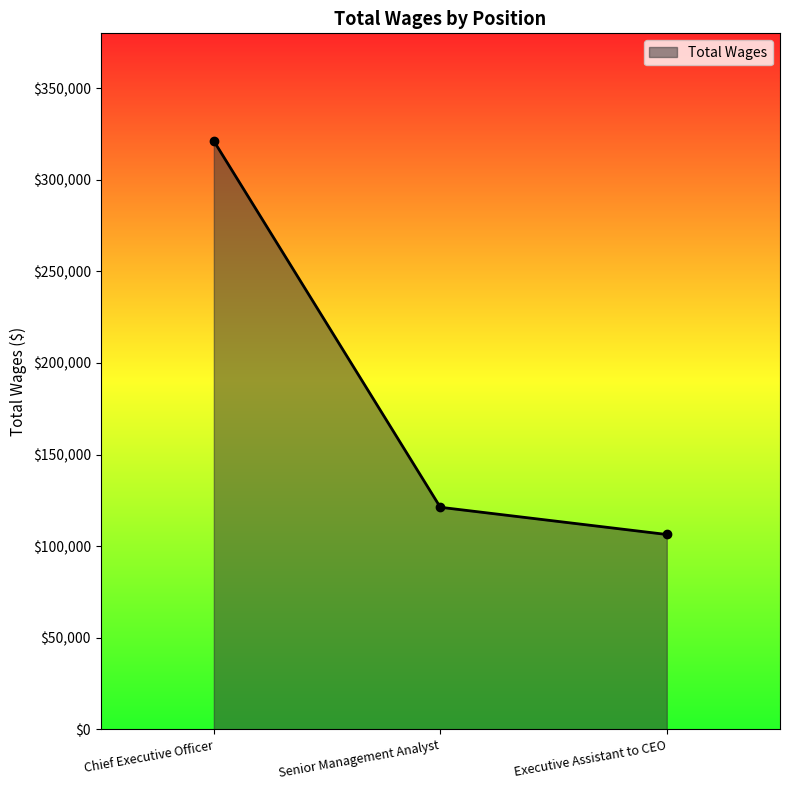

List the labels in order of value, smallest first.

Executive Assistant to CEO, Senior Management Analyst, Chief Executive Officer